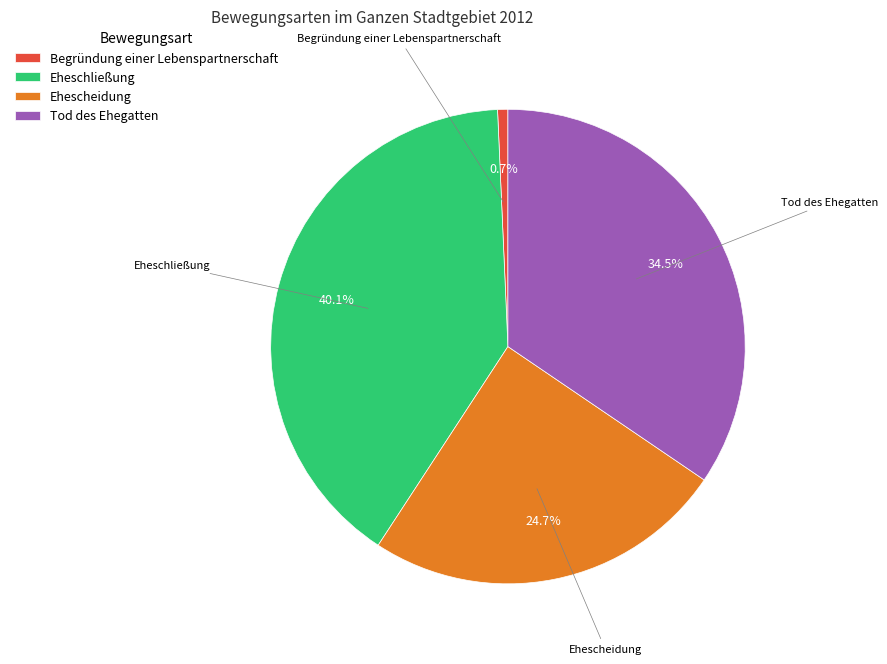

To the nearest percent, what percentage of the pie is Eheschließung?

40%